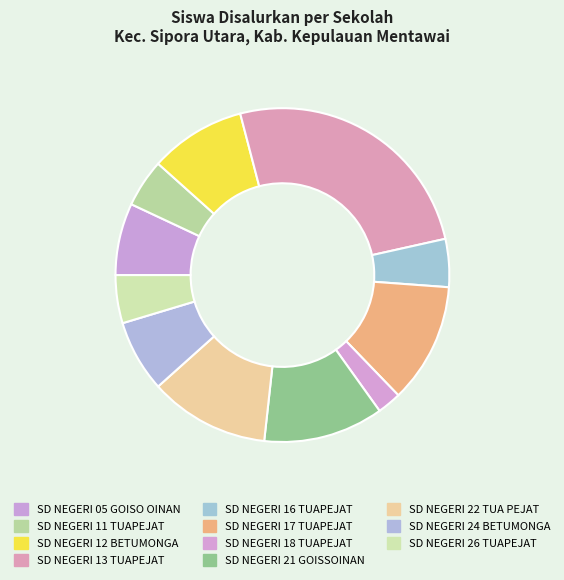

Approximately how many times larger is the value at SD NEGERI 05 GOISO OINAN compared to SD NEGERI 11 TUAPEJAT?

1.5